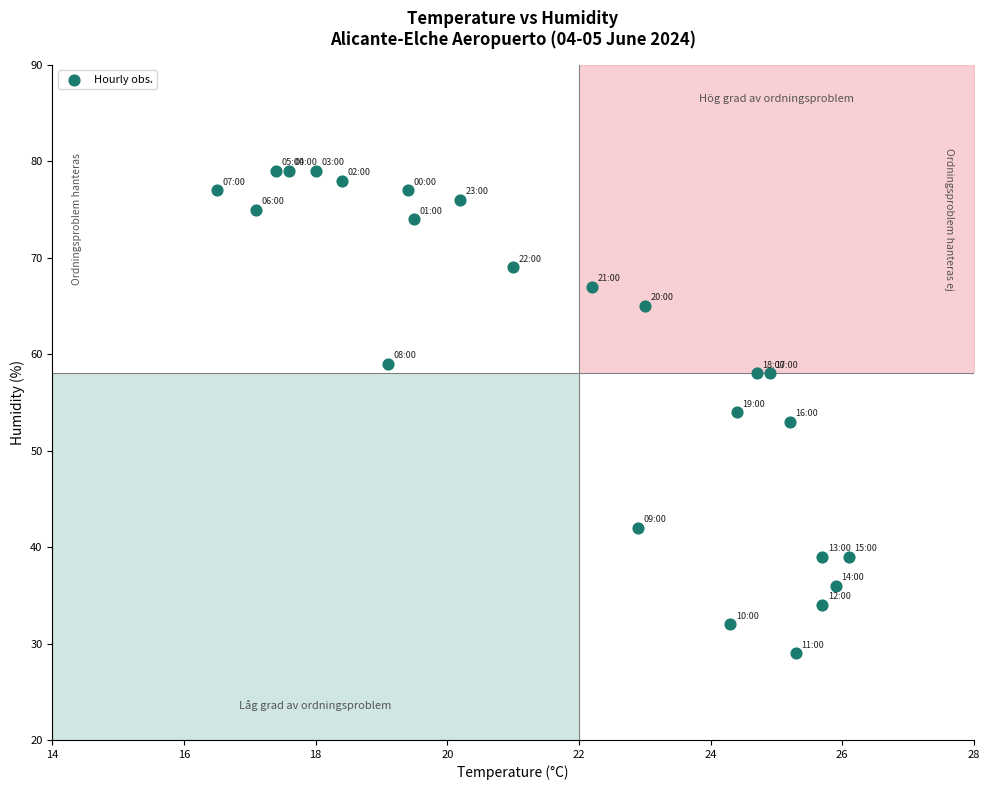

What is the range of Y values (max minus min)?

50